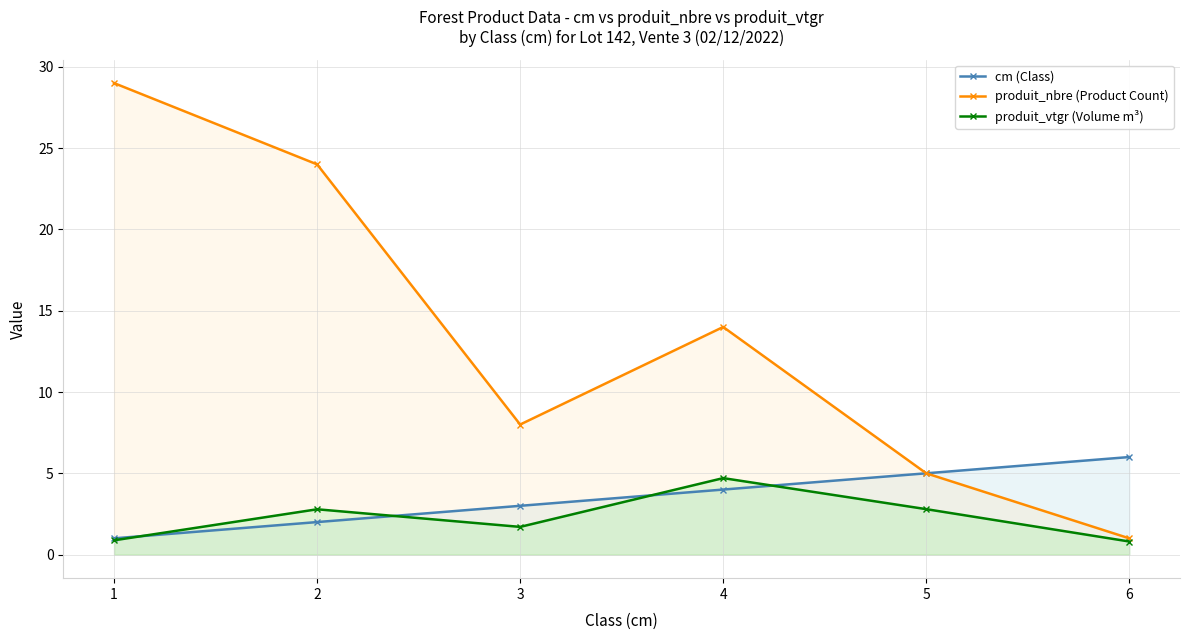

Which label corresponds to the largest value in the chart?

1